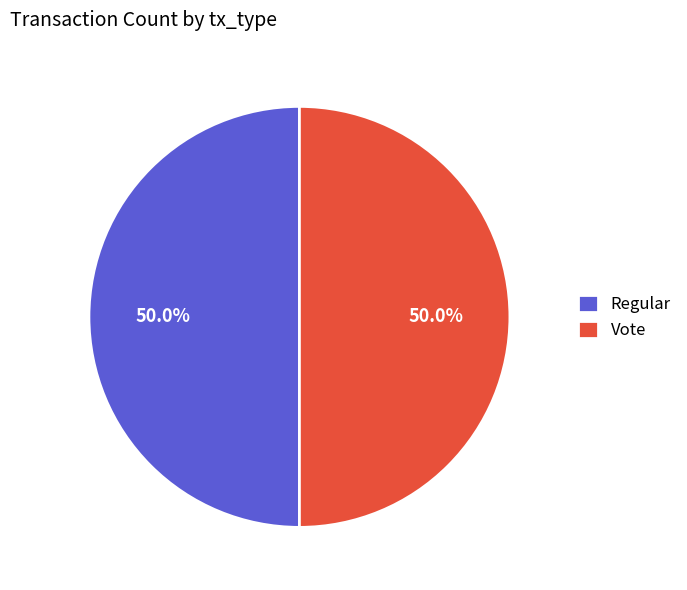

What is the ratio of the value at Regular to the value at Vote?

1.0